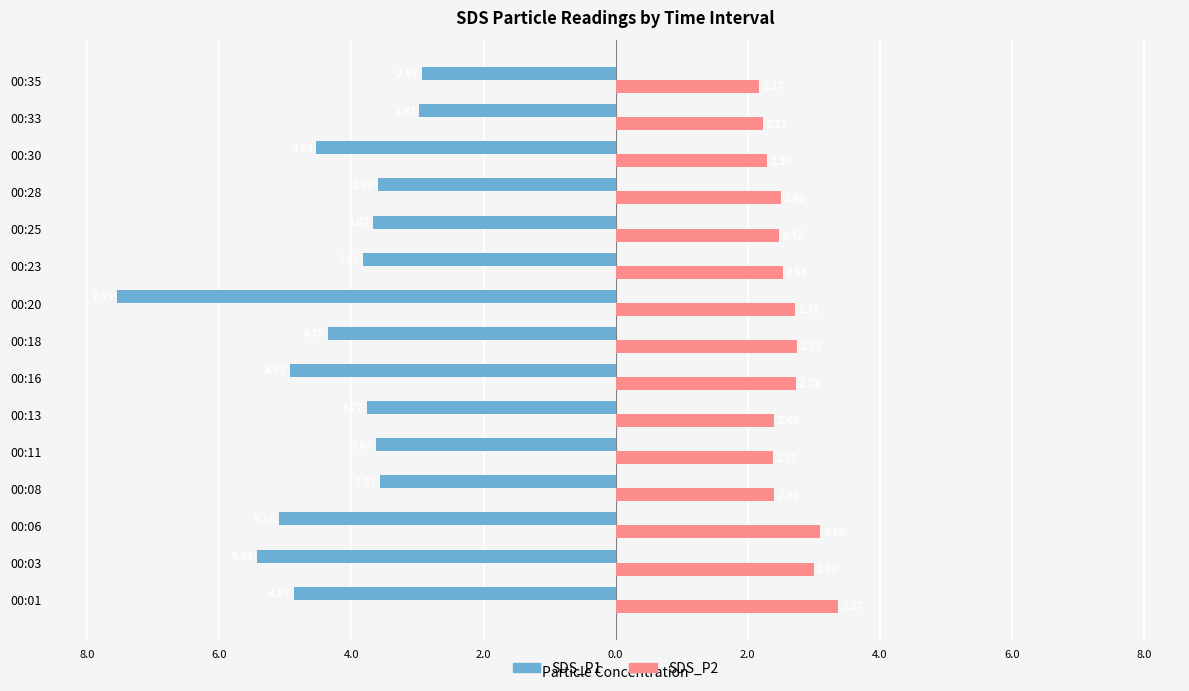

What are all the series names shown in the legend?

SDS_P1, SDS_P2